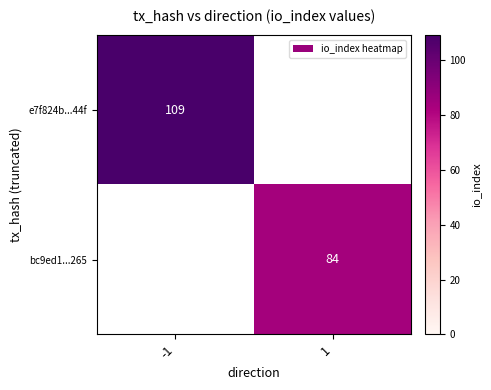

Is the value of e7f824b...44f at -1 greater than the value of bc9ed1...265 at 1?

Yes